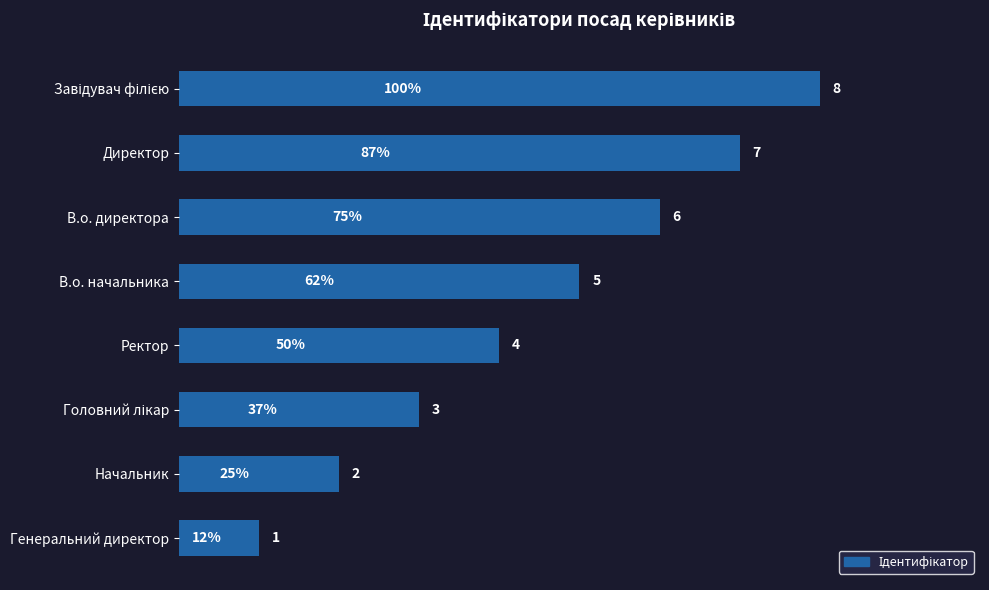

The chart shows a value of 4 at Ректор. True or false?

True